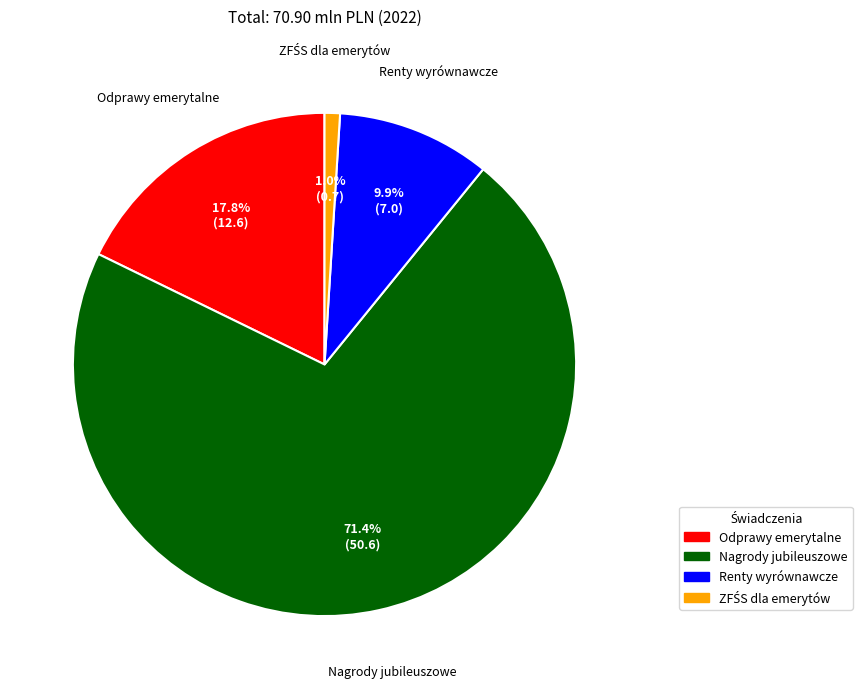

What is the ratio of the value at Nagrody jubileuszowe to the value at Odprawy emerytalne?

4.0